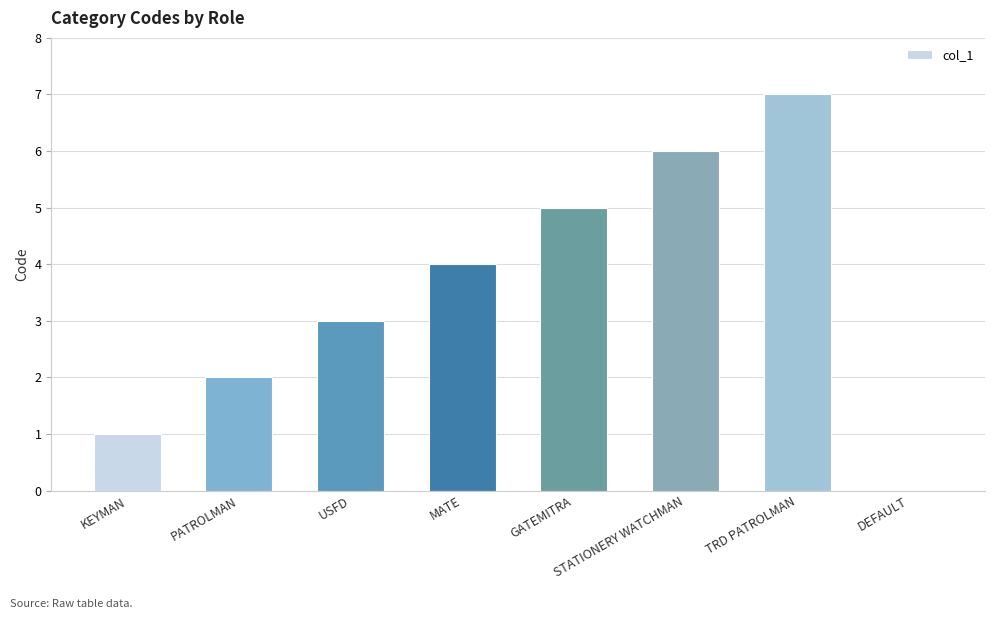

What is the change in value from KEYMAN to STATIONERY WATCHMAN?

+5